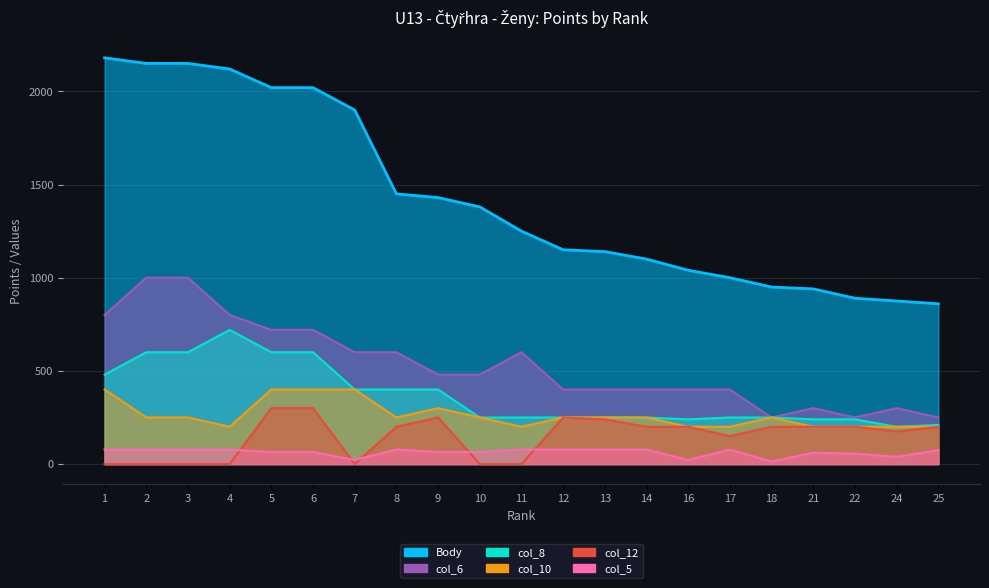

Rank the series by their maximum value, from highest to lowest.

Body, col_6, col_8, col_10, col_12, col_5